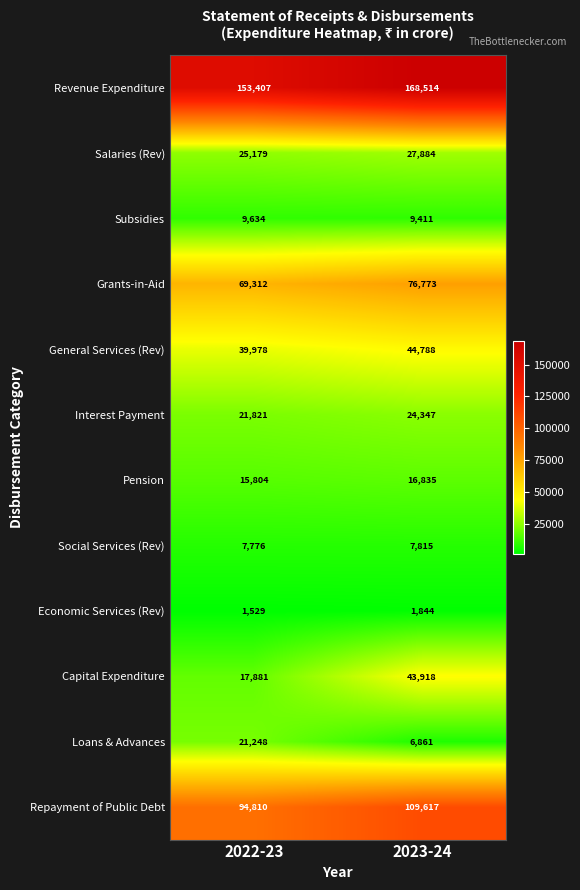

Rank the series by their maximum value, from lowest to highest.

Economic Services (Rev), Social Services (Rev), Subsidies, Pension, Loans & Advances, Interest Payment, Salaries (Rev), Capital Expenditure, General Services (Rev), Grants-in-Aid, Repayment of Public Debt, Revenue Expenditure